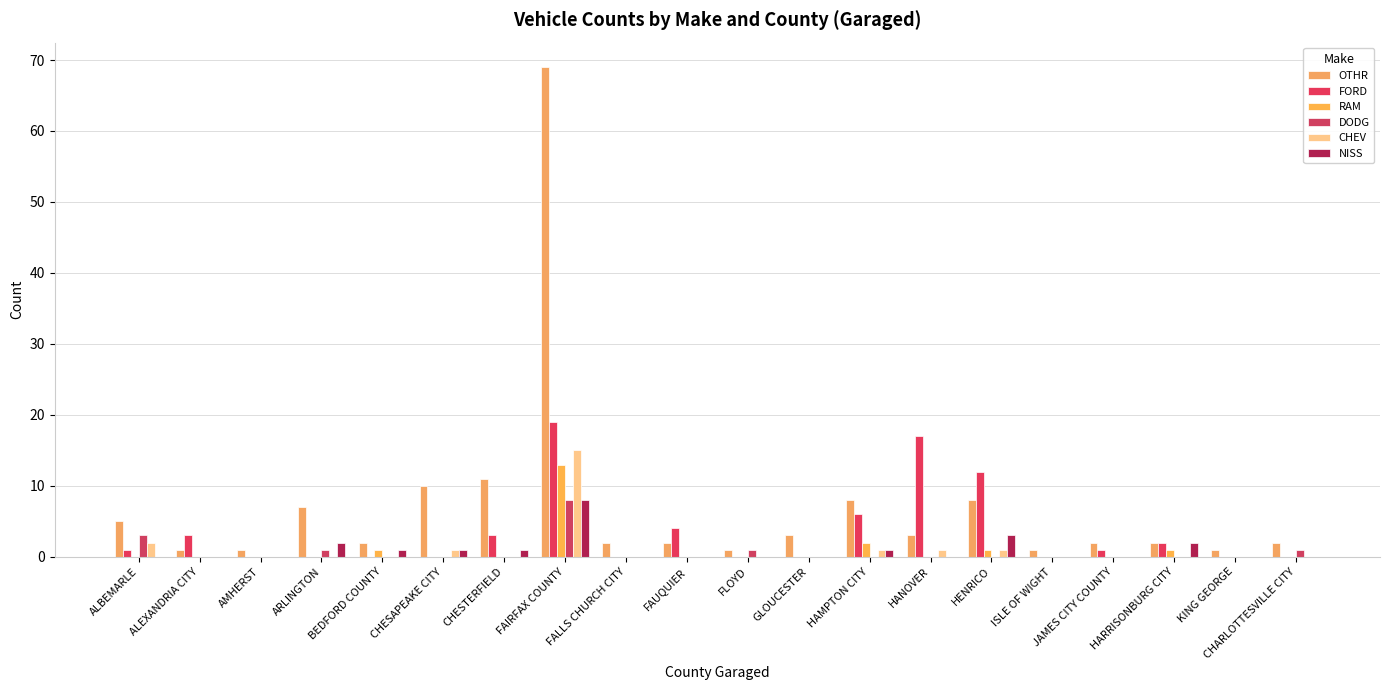

At HAMPTON CITY, list the series in order from smallest to largest.

DODG, CHEV, NISS, RAM, FORD, OTHR